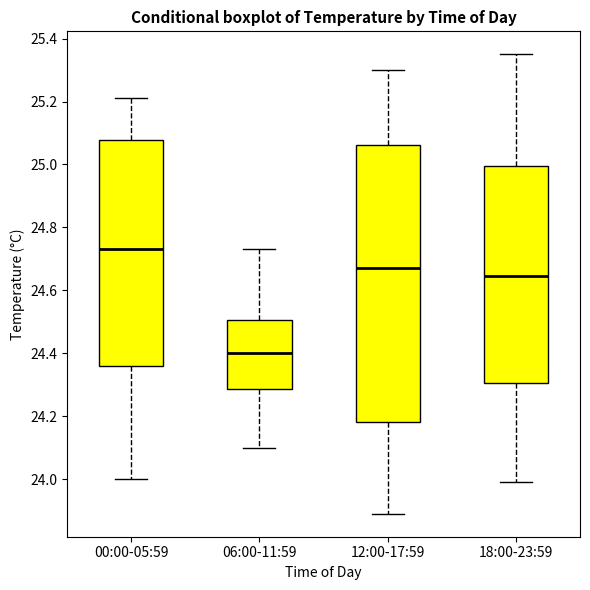

Which box's median line is the lowest?

06:00-11:59